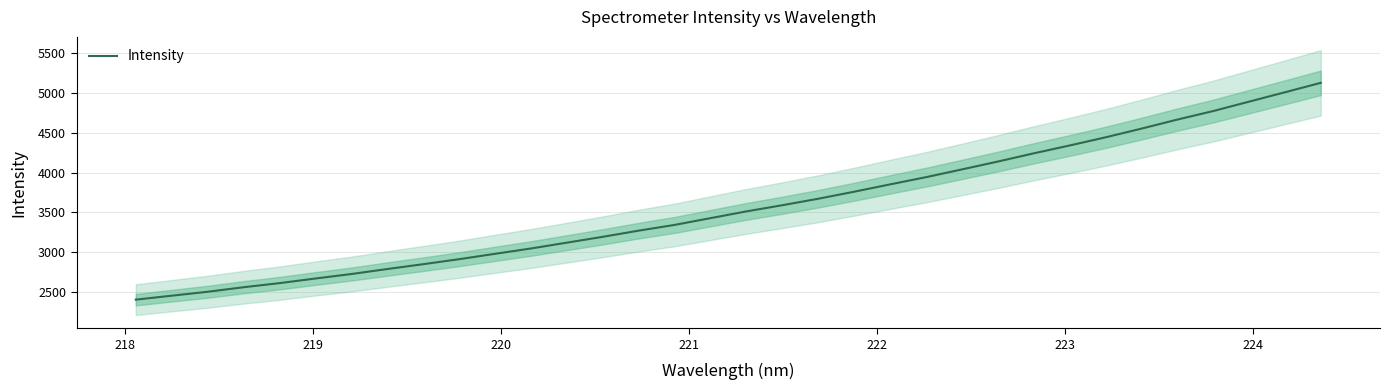

What is the minimum value shown in the chart?

2406.6